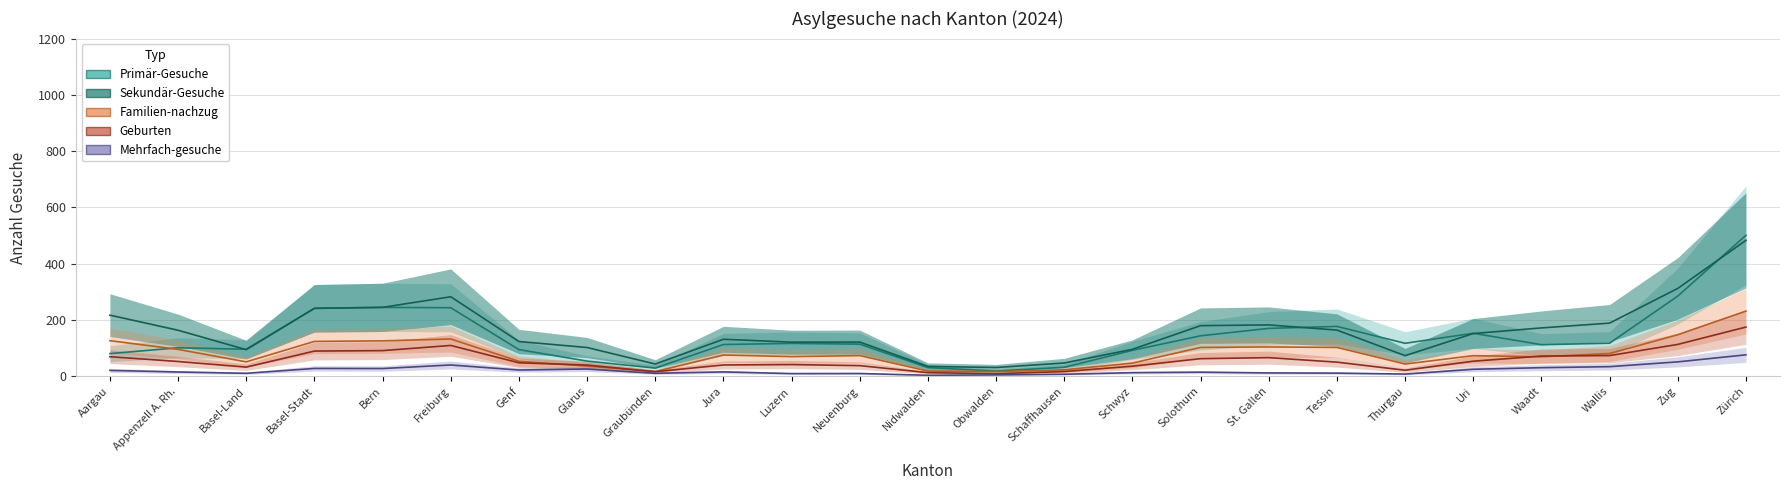

True or false: Familien-nachzug and Sekundär-Gesuche intersect in this chart.

False